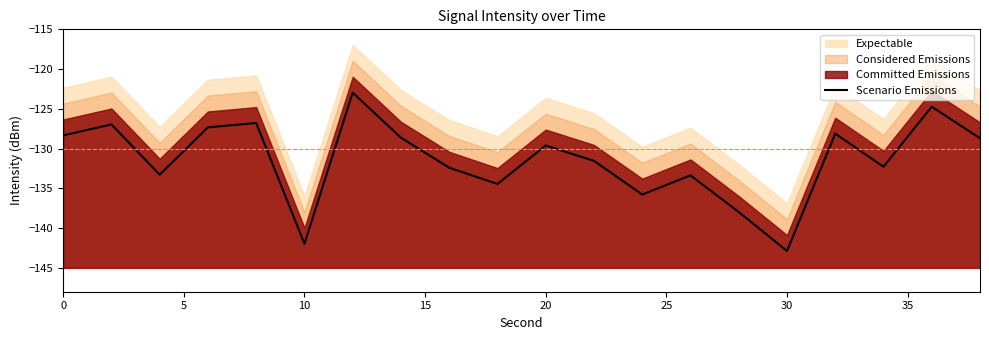

What is the difference between the maximum and minimum values?

19.9